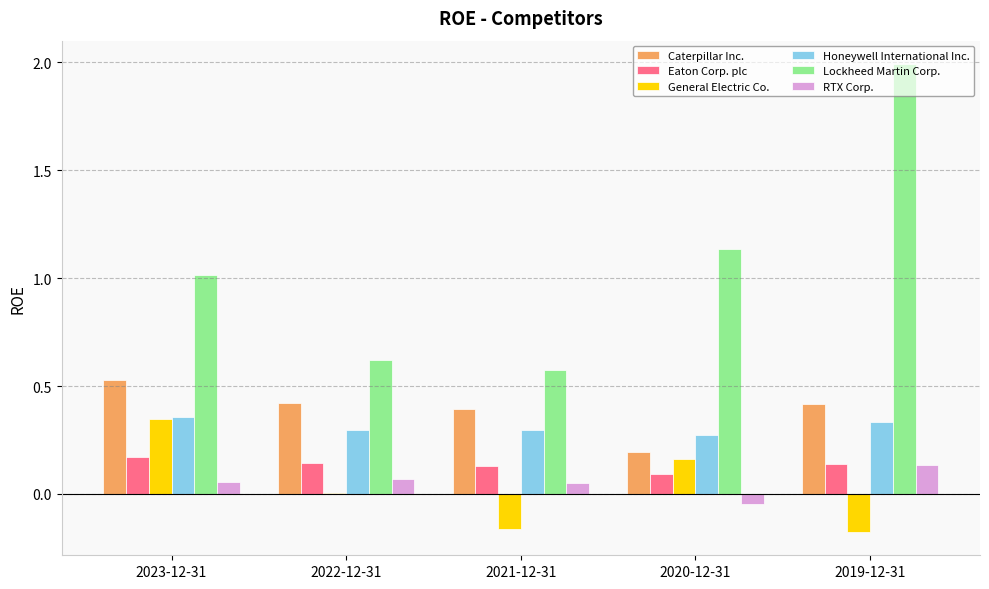

Which series changed the most between 2022-12-31 and 2019-12-31?

Lockheed Martin Corp.